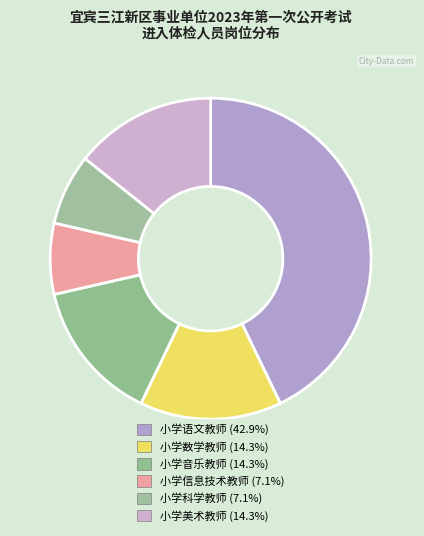

Which category has the smallest portion of the pie?

小学信息技术教师